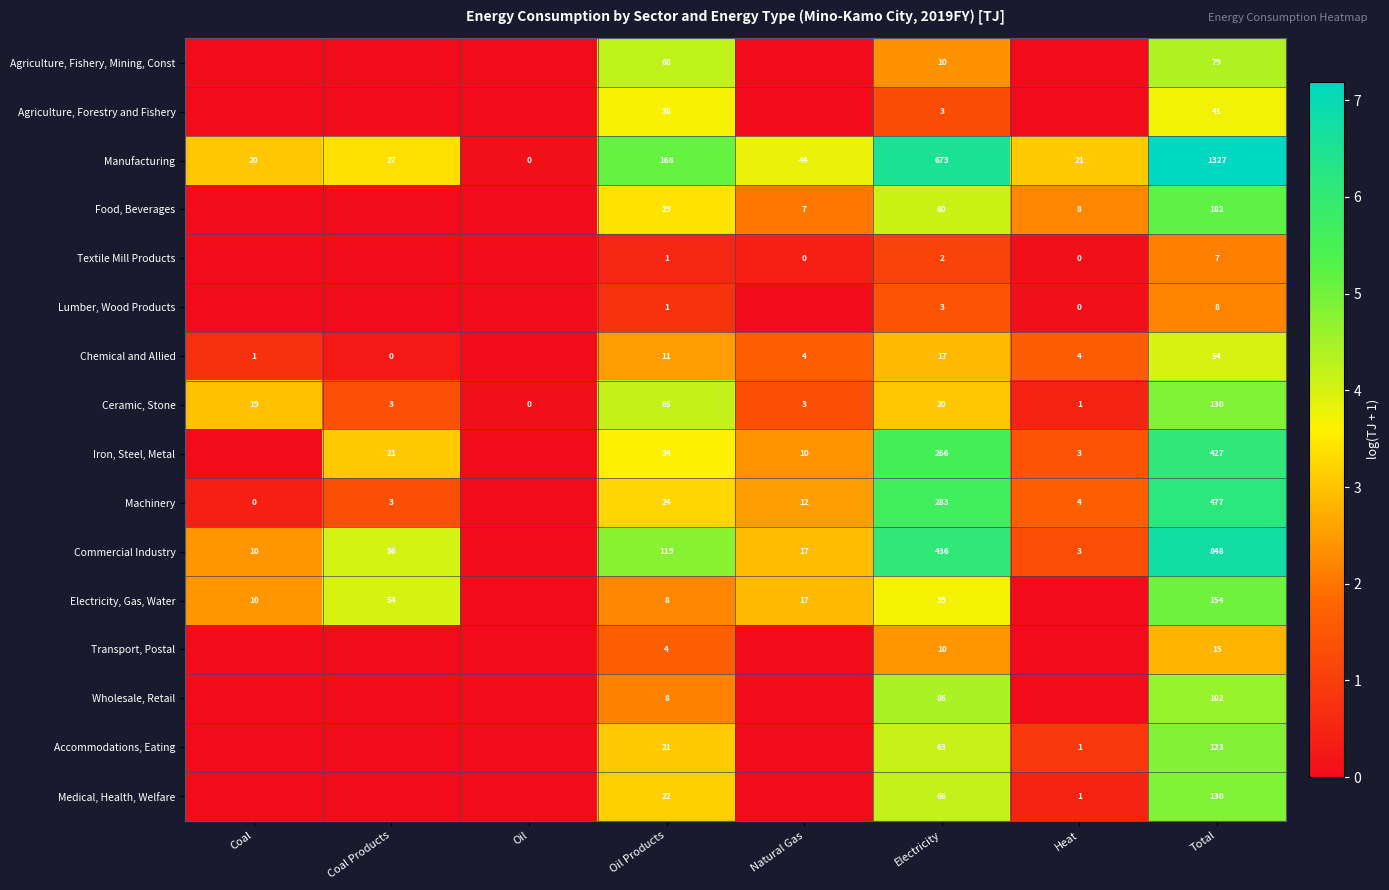

The Manufacturing series shows 21 at Heat. True or false?

True